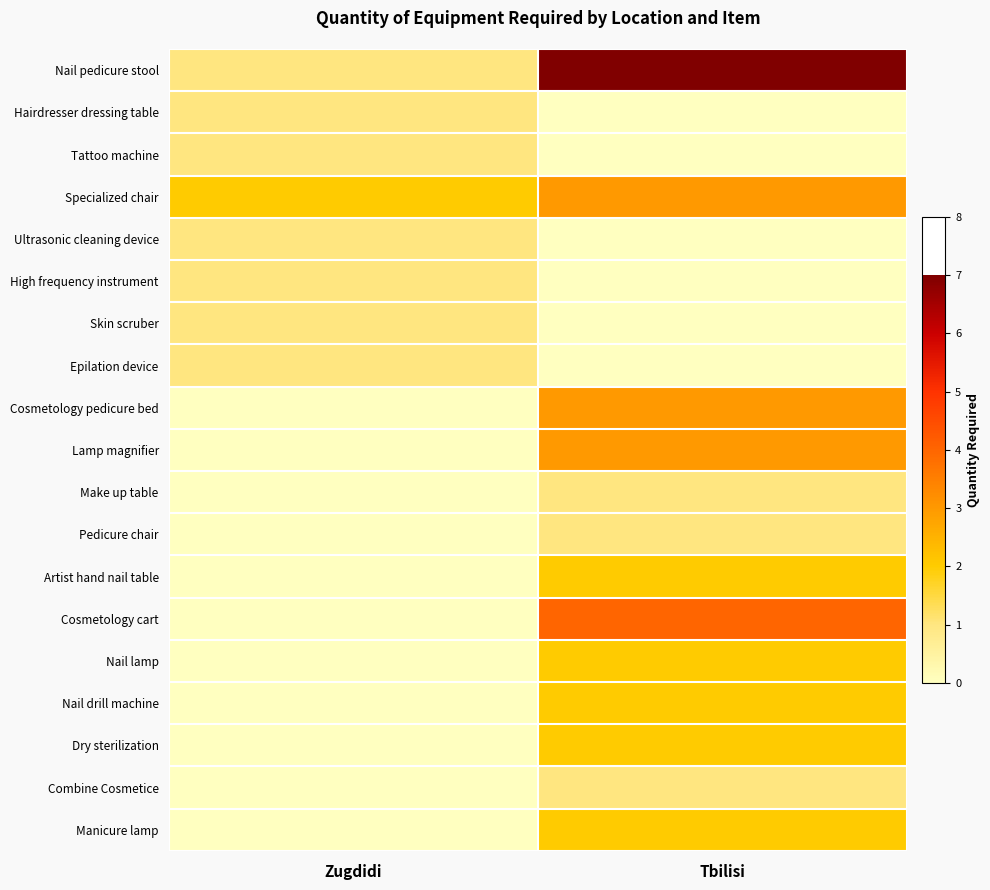

What is the difference between the highest and lowest values at Zugdidi?

2